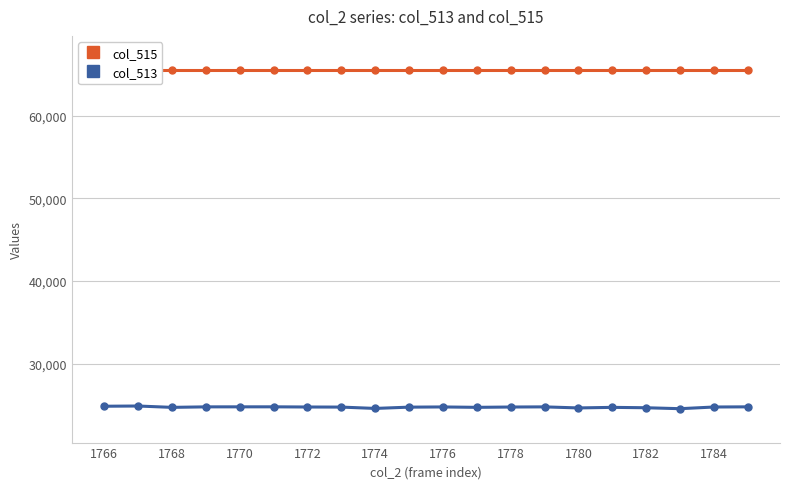

In col_513, how many points are higher than both neighbors (excluding endpoints)?

5